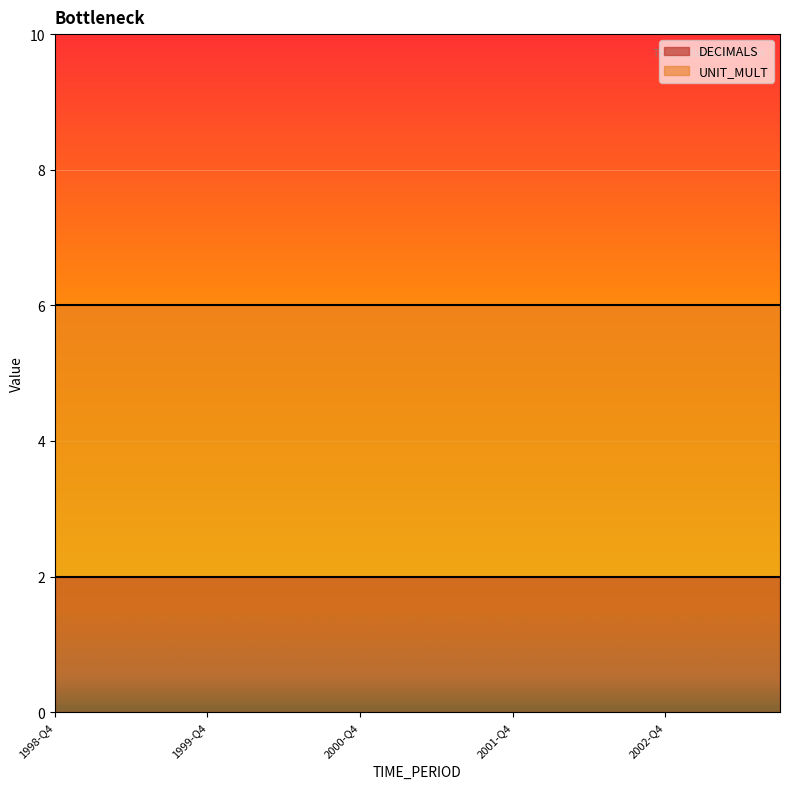

True or false: UNIT_MULT and DECIMALS cross at least once.

False